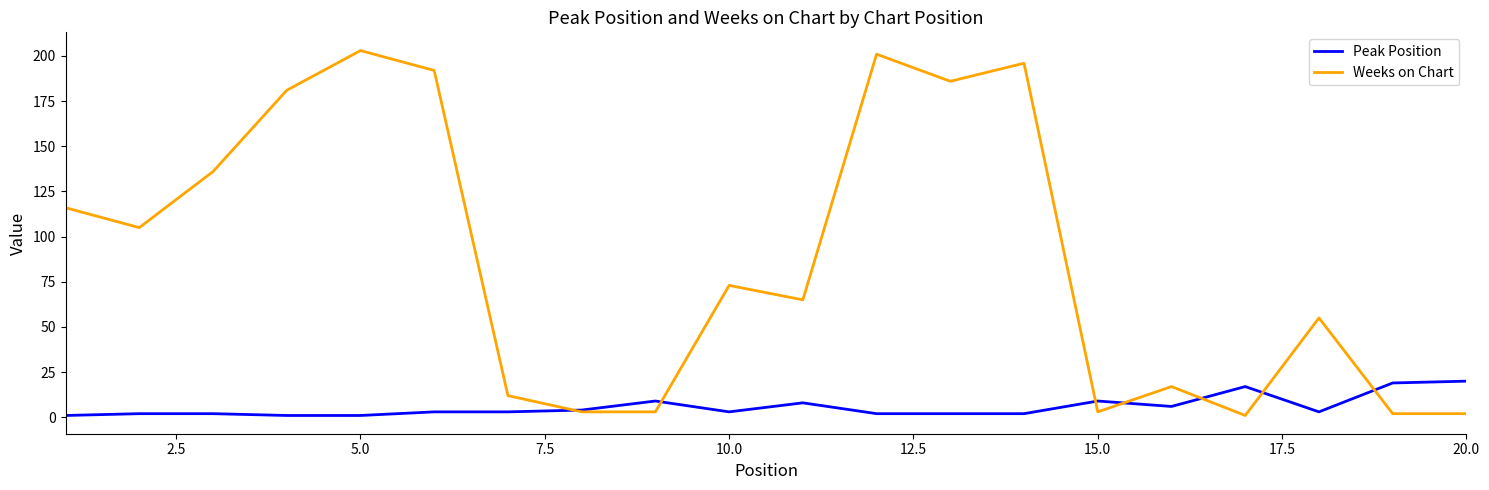

Which series has the largest total across all categories?

Weeks on Chart